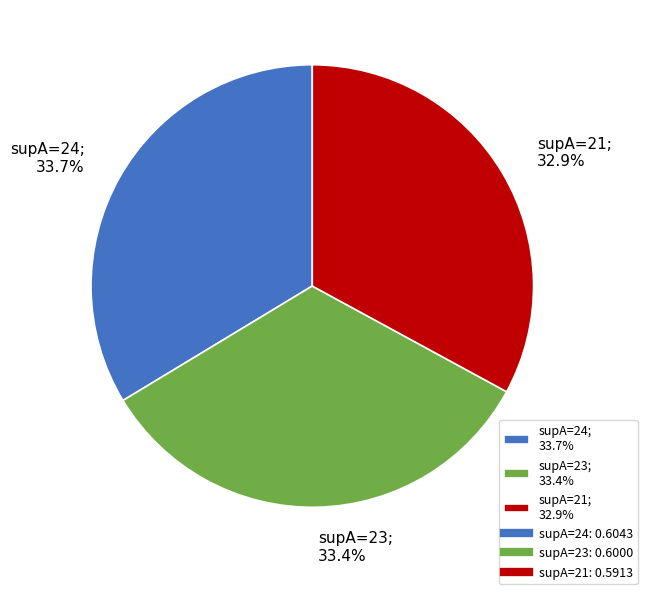

Is there a majority slice in this chart?

No